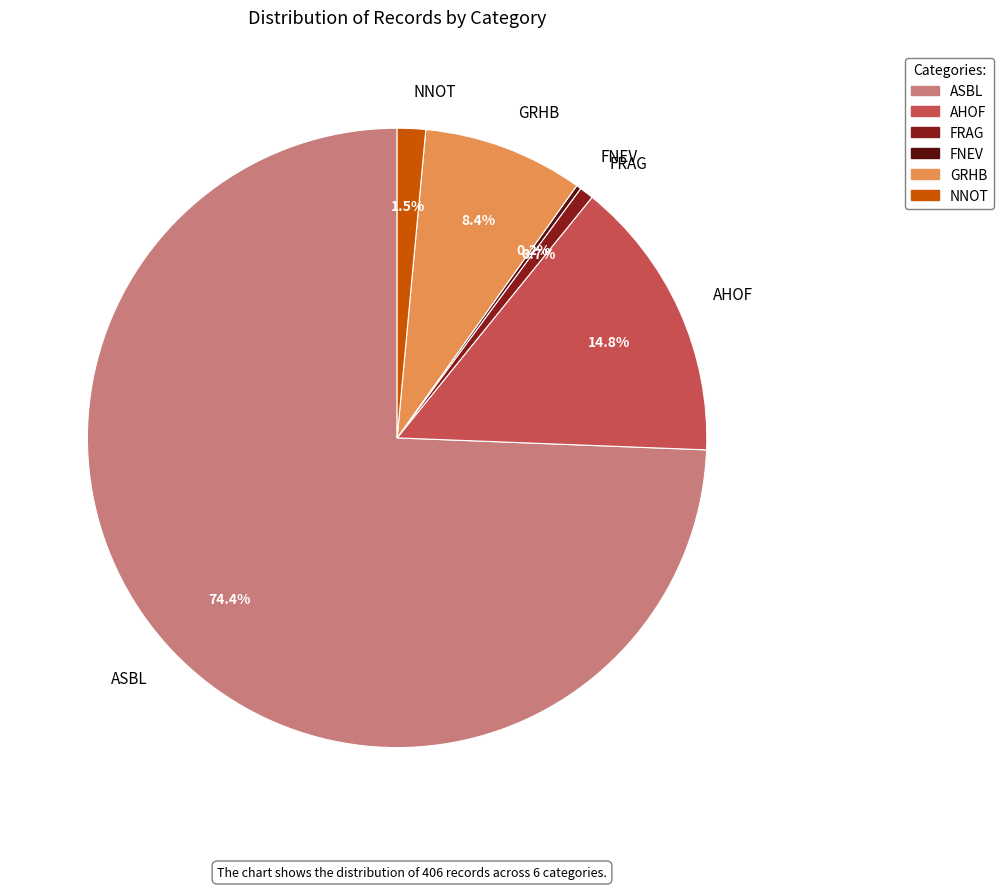

Which category has the biggest portion of the pie?

ASBL